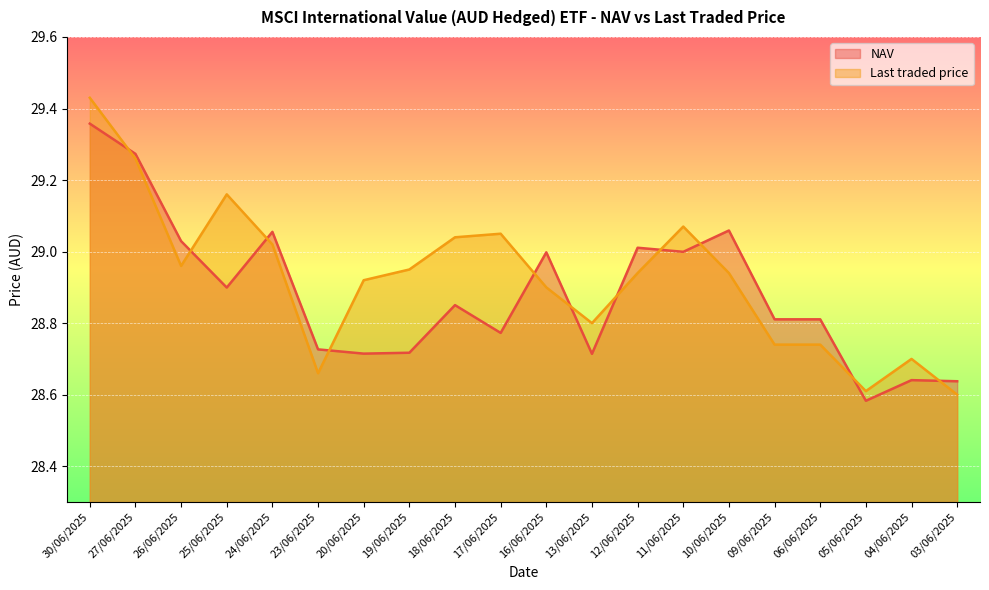

How many lines are shown in the chart?

2